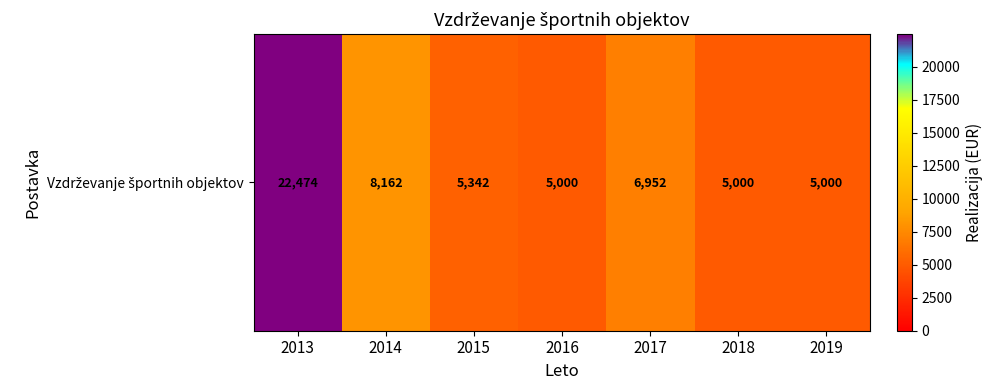

The value at 2017 is 11203. True or false?

False